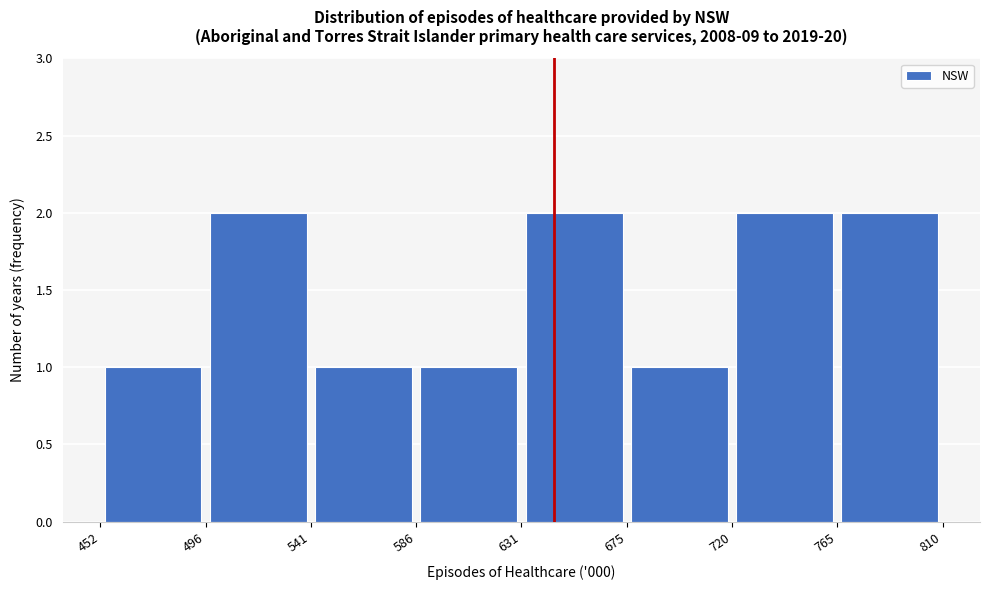

What is the height of the bar covering 586 to 631 on the x-axis? The values are not printed on the chart, so give them approximately, as read against the axis.

1